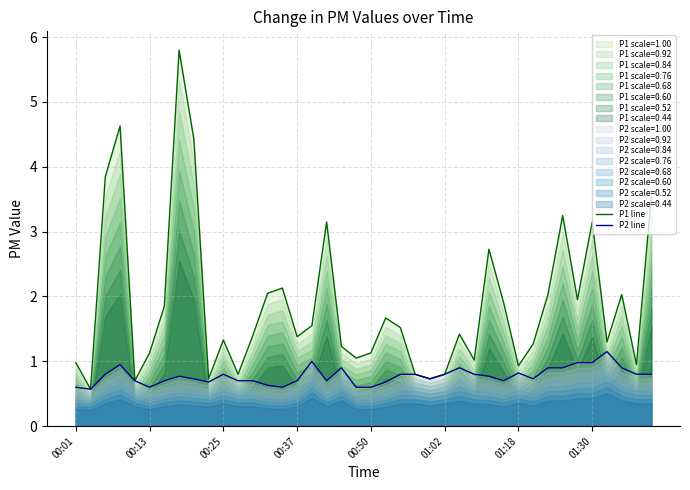

The value of P2 line at 00:01 is 0.4. True or false?

False